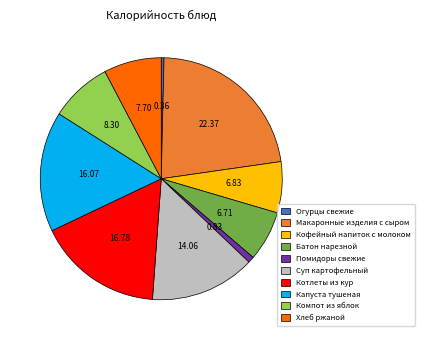

Approximately how many times larger is the value at Капуста тушеная compared to Хлеб ржаной?

2.1